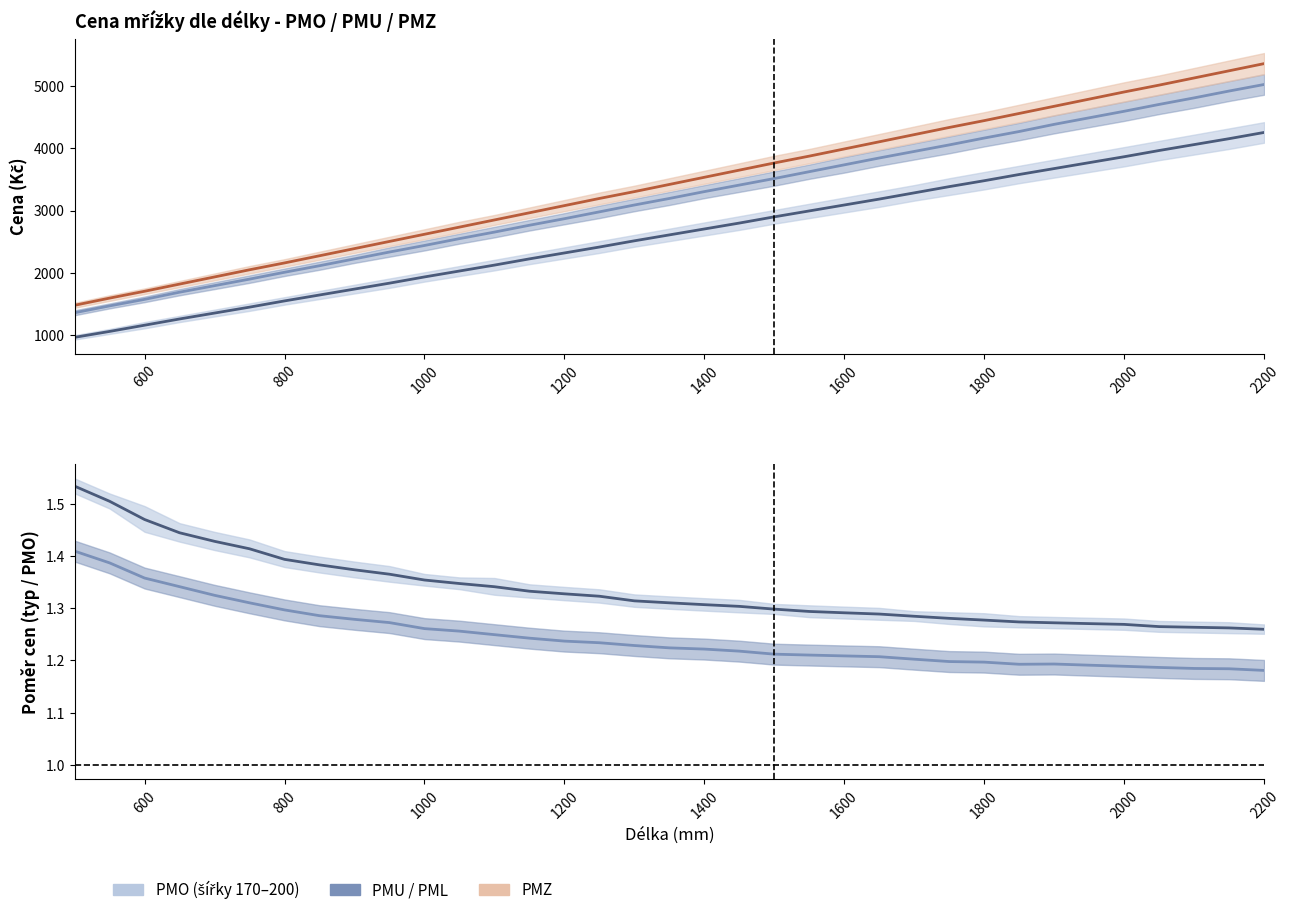

What is the average value of the PMU/PMO series?

1.2